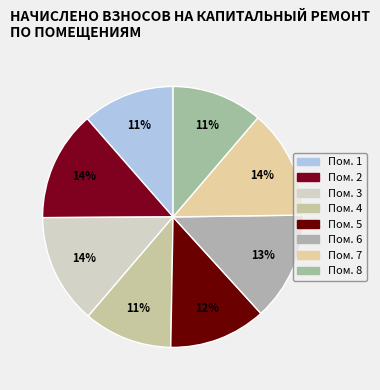

Count the number of slices in the pie.

8